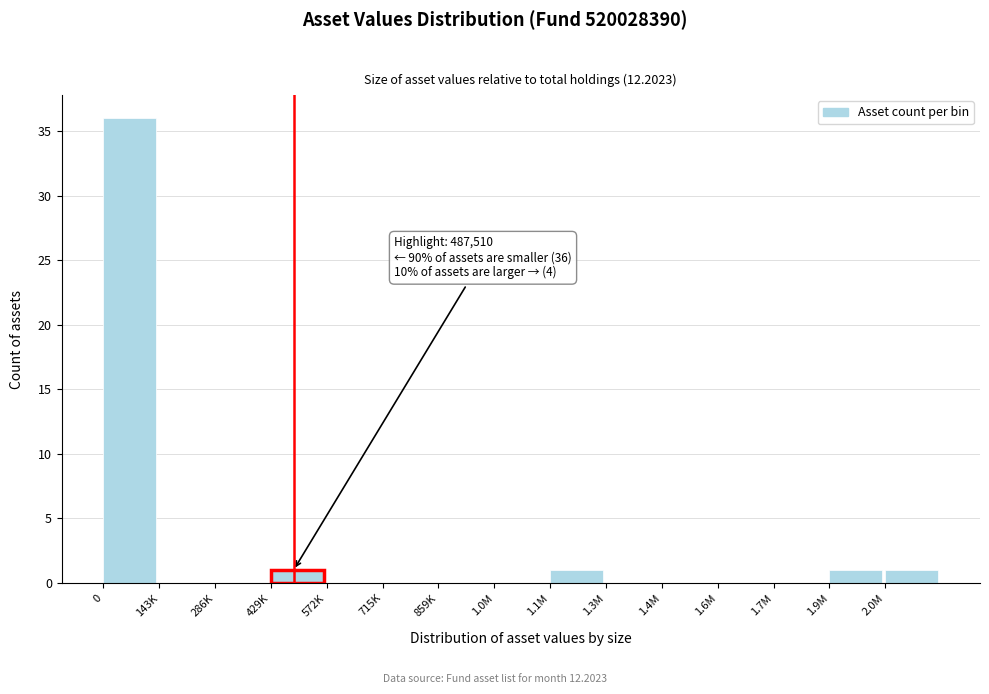

Reading right to left, transcribe all the data shown in this chart.

2.0M=1	1.9M=1	1.7M=0	1.6M=0	1.4M=0	1.3M=0	1.1M=1	1.0M=0	859K=0	715K=0	572K=0	429K=1	286K=0	143K=0	0=36